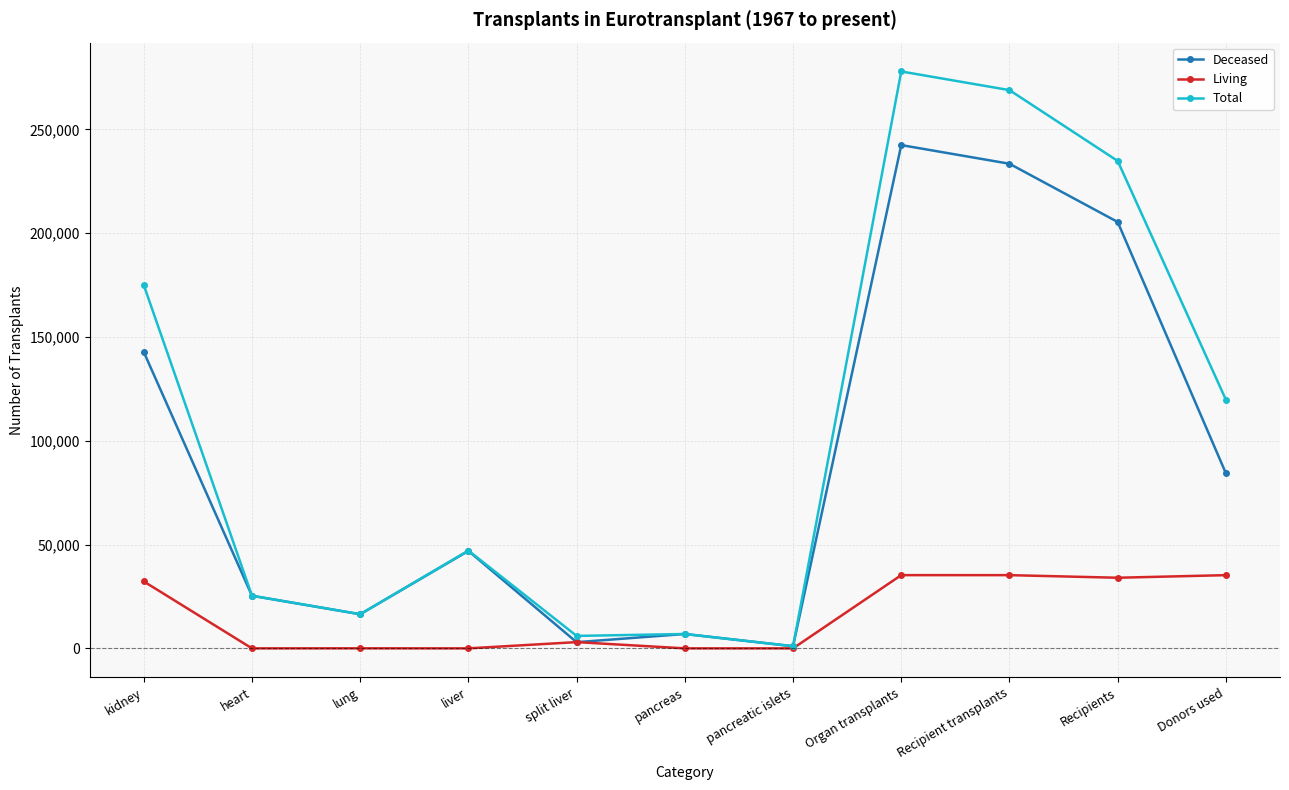

At how many categories does at least one series exceed 52915?

5